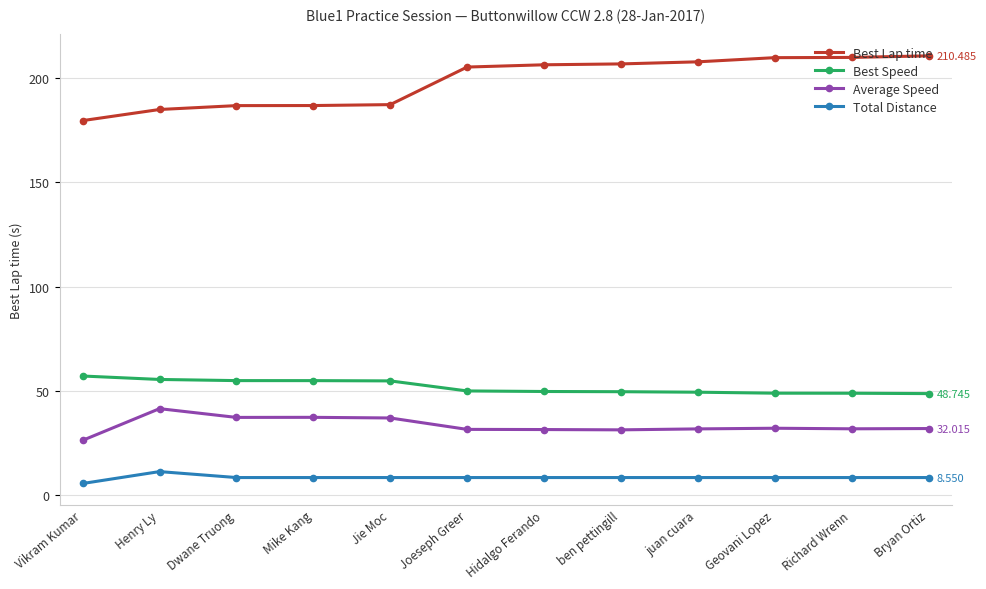

The value of Average Speed at juan cuara is 31.8. True or false?

True